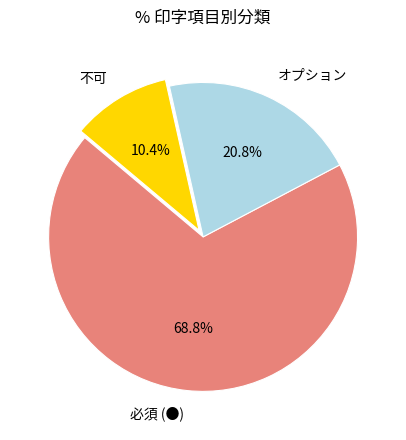

What is the smallest slice in the pie chart?

不可